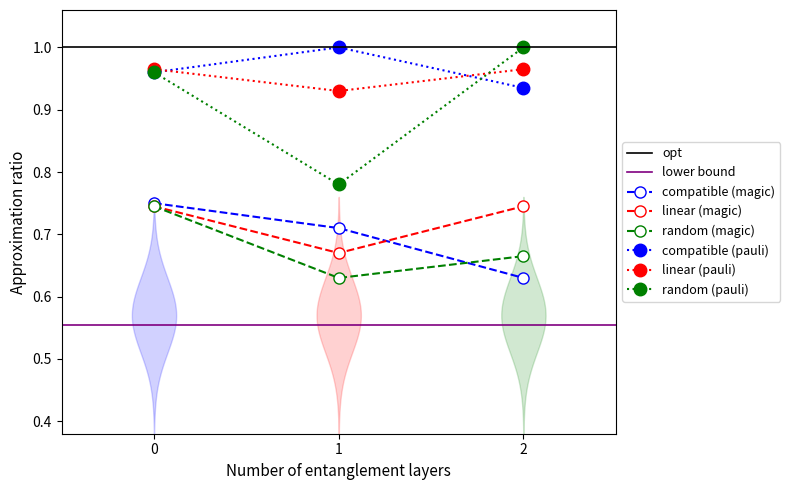

How many linear (pauli) values are between 0 and 1?

3